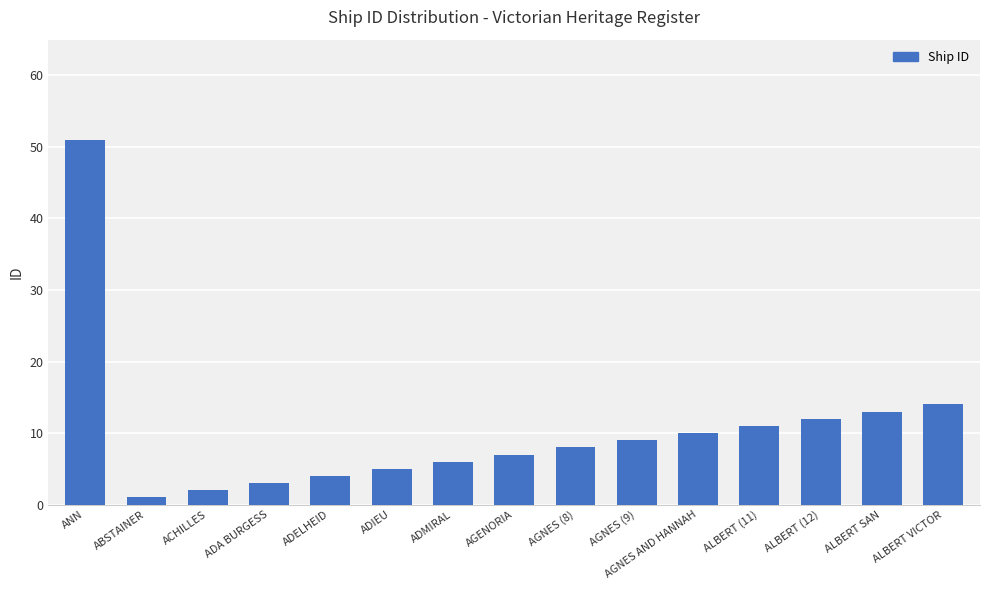

What is the value of the 2nd bar from the left?

1